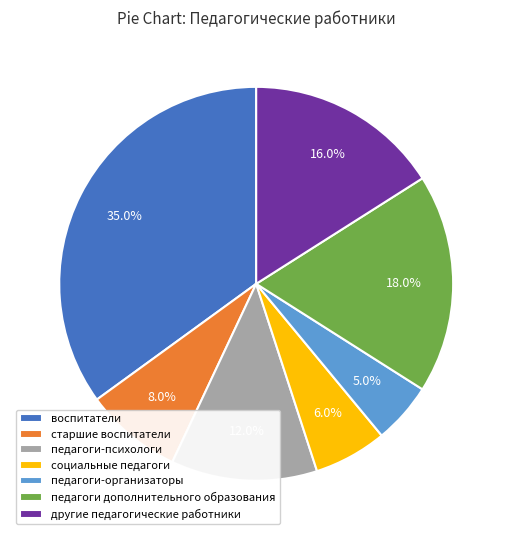

Is it true that старшие воспитатели is 2% of the pie?

False